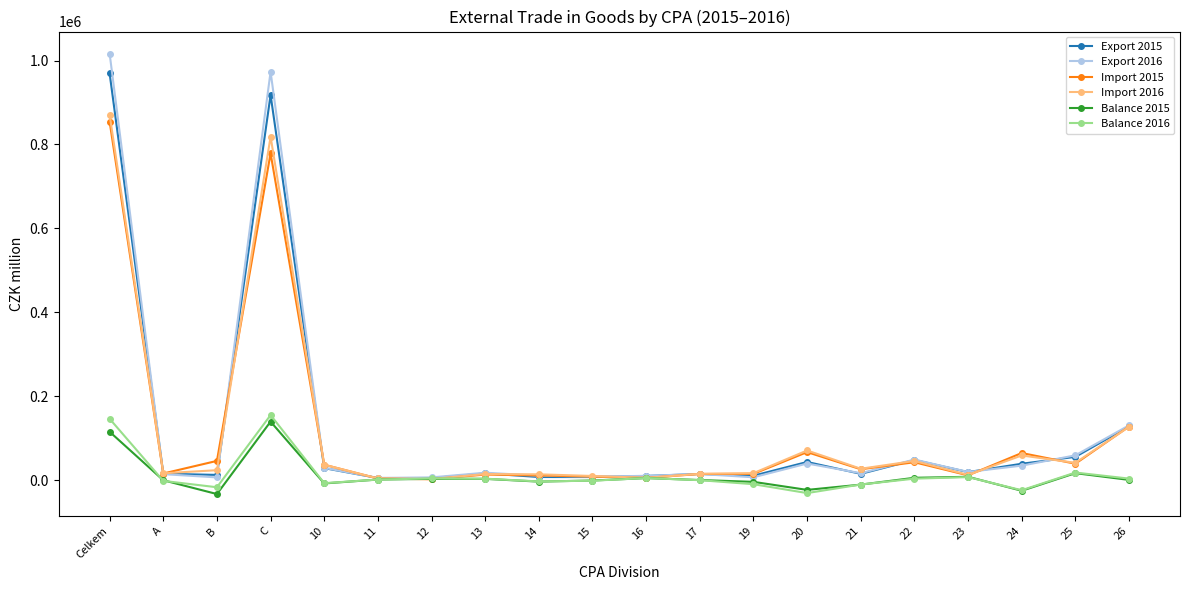

What is the average value of the Import 2015 series?

108971